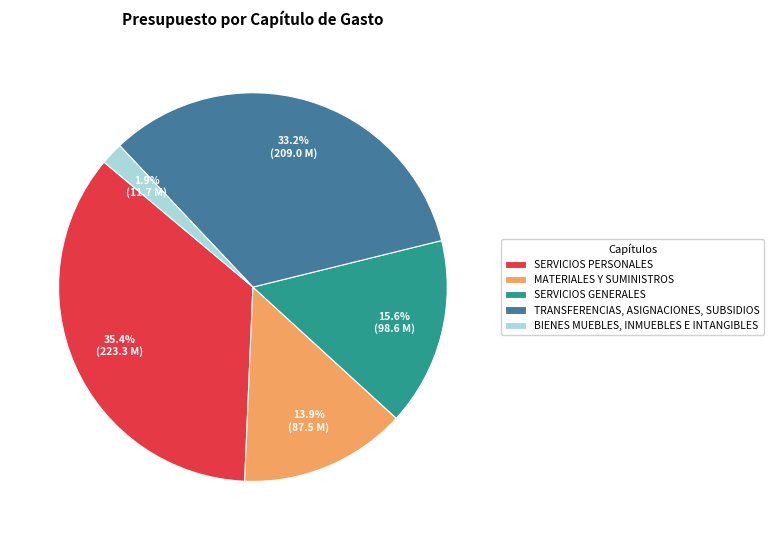

Does SERVICIOS PERSONALES represent more than half of the total?

No